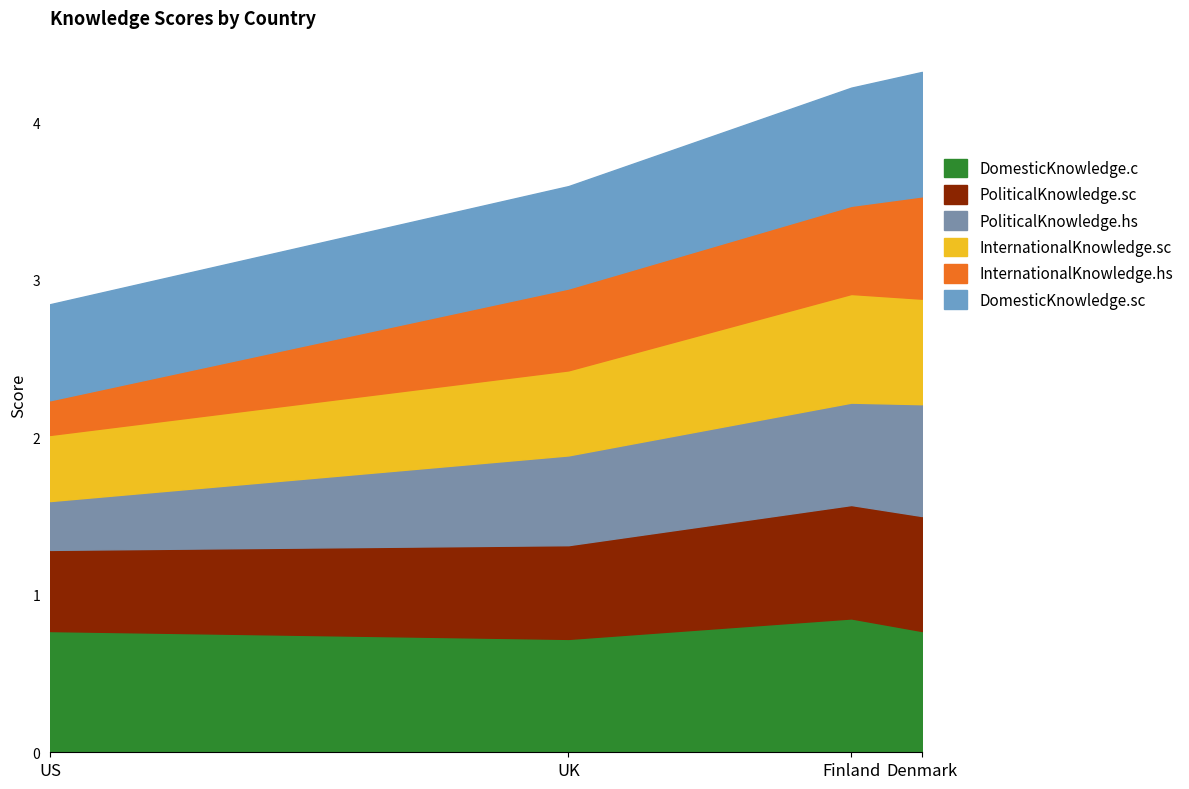

At Denmark, list the series in order from smallest to largest.

InternationalKnowledge.hs, InternationalKnowledge.sc, PoliticalKnowledge.hs, PoliticalKnowledge.sc, DomesticKnowledge.c, DomesticKnowledge.sc